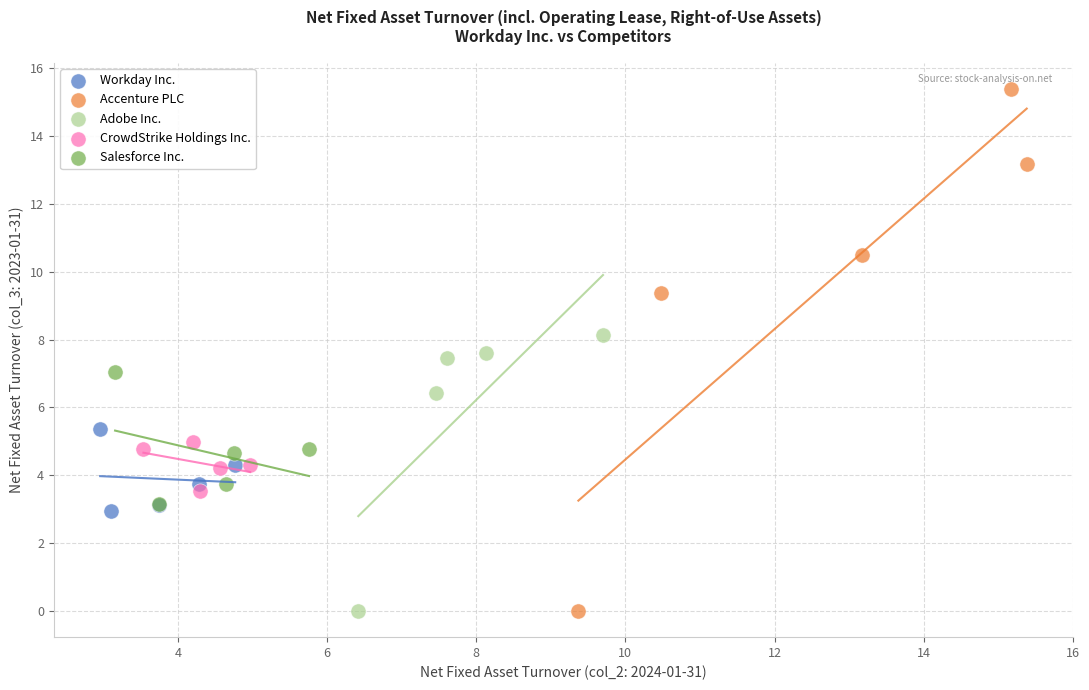

Which series reaches the maximum Y coordinate?

Accenture PLC